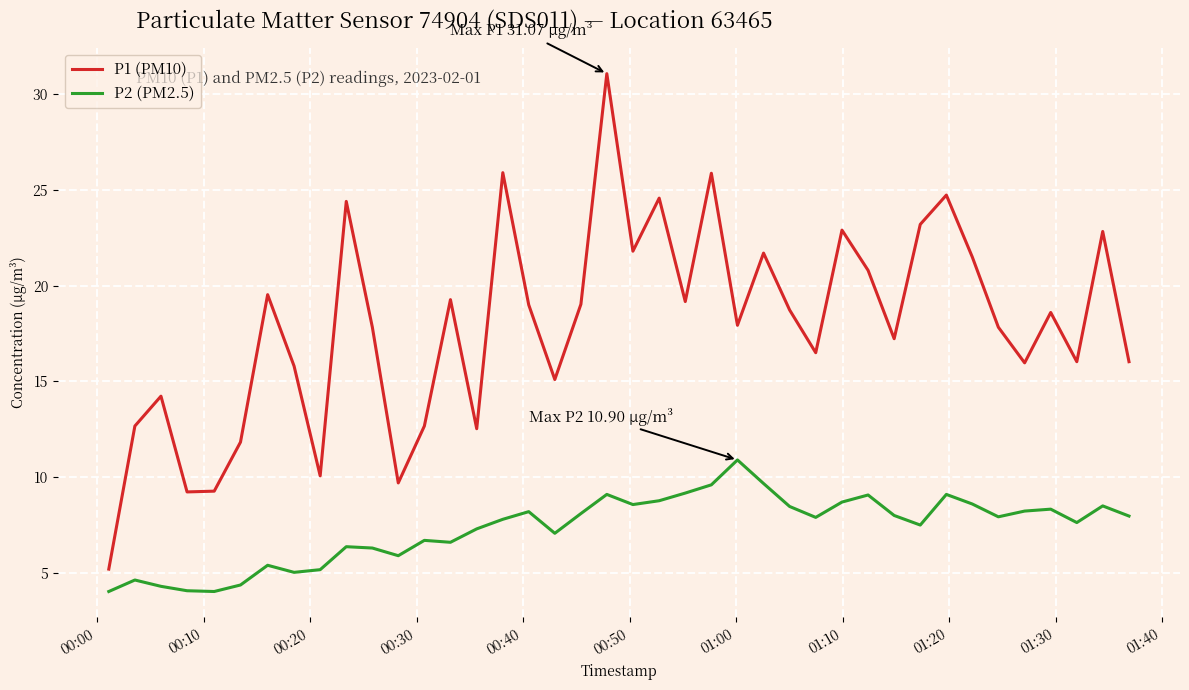

Which series has the largest range (max minus min)?

P1 (PM10)